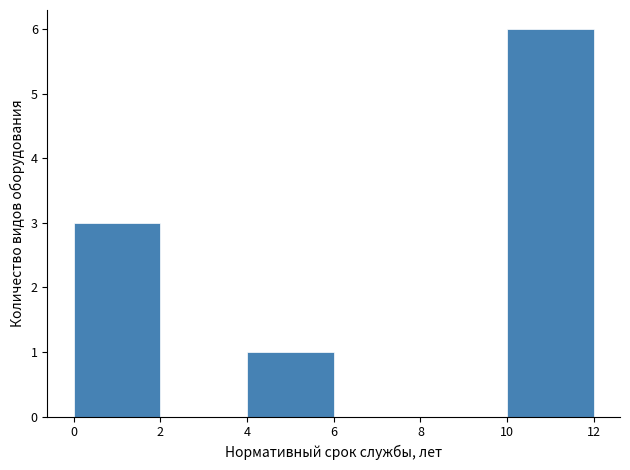

Over which range of the x-axis is the bar tallest?

10 to 12